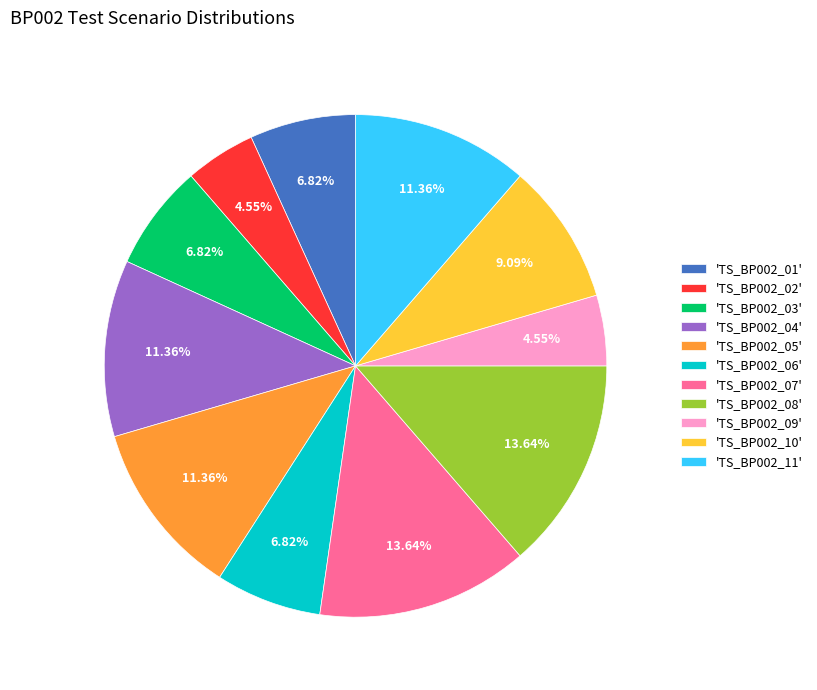

Which has a higher value, 'TS_BP002_06' or 'TS_BP002_02'?

'TS_BP002_06'